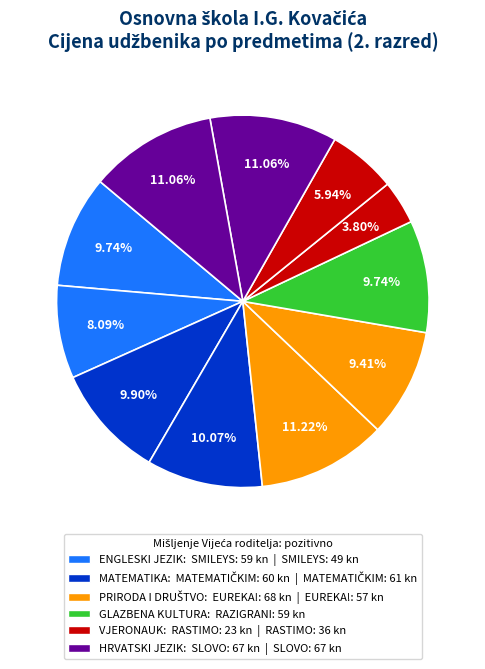

Count the number of slices in the pie.

11